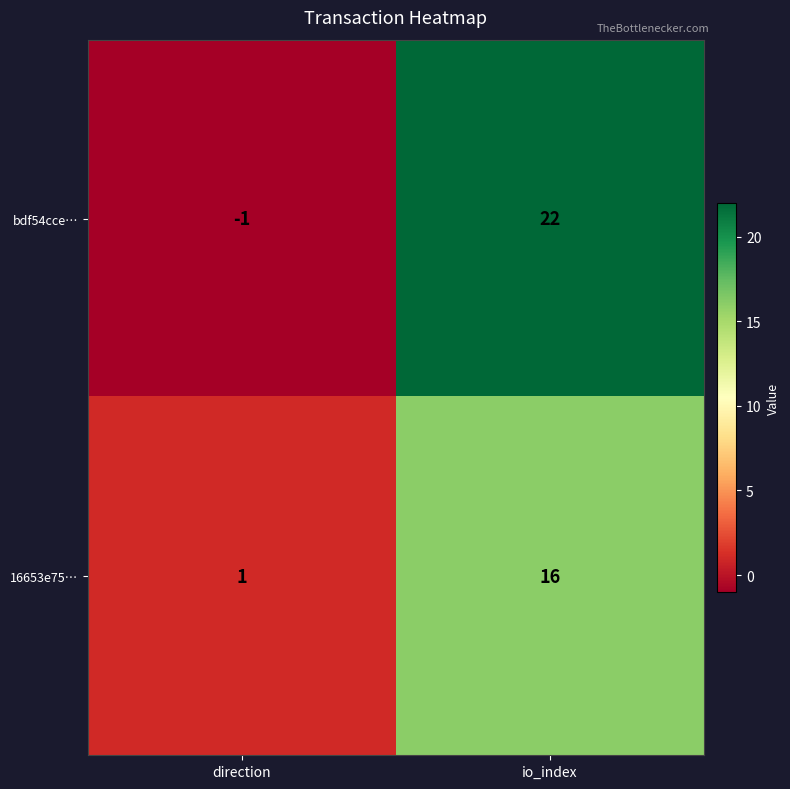

What is the sum of all bdf54cce… values?

21